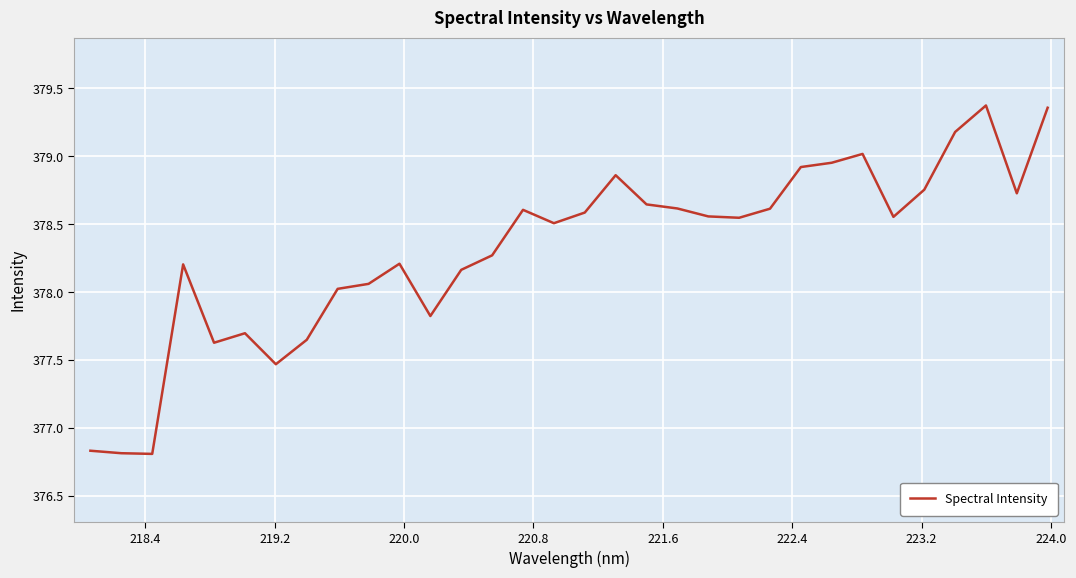

What is the smallest value displayed?

376.8